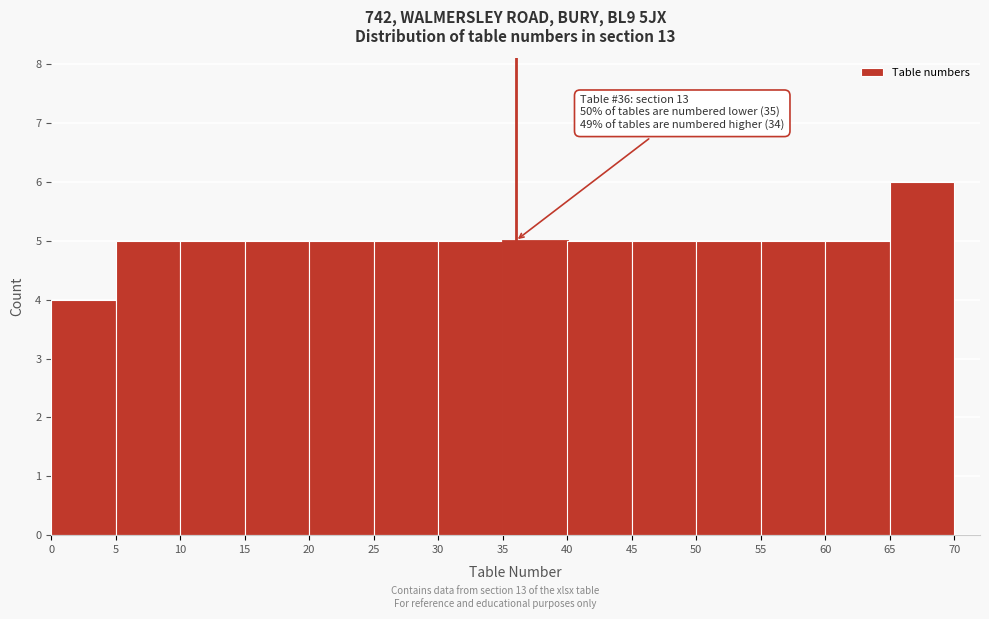

Which range on the x-axis has the tallest bar?

65 to 70